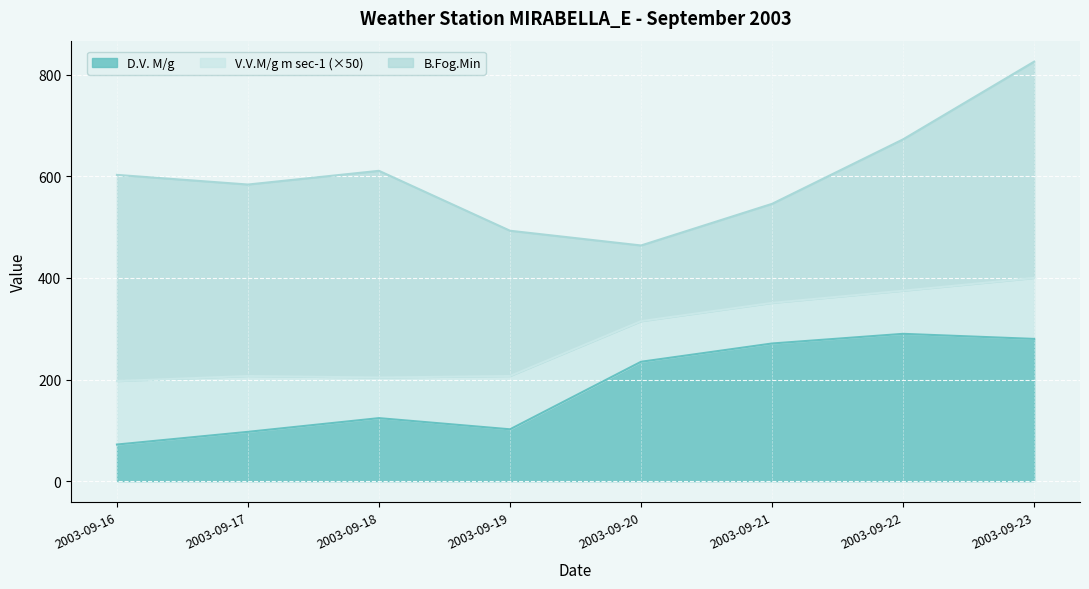

What is the value of the V.V.M/g m sec-1 point at the 7th from the left?

1.7